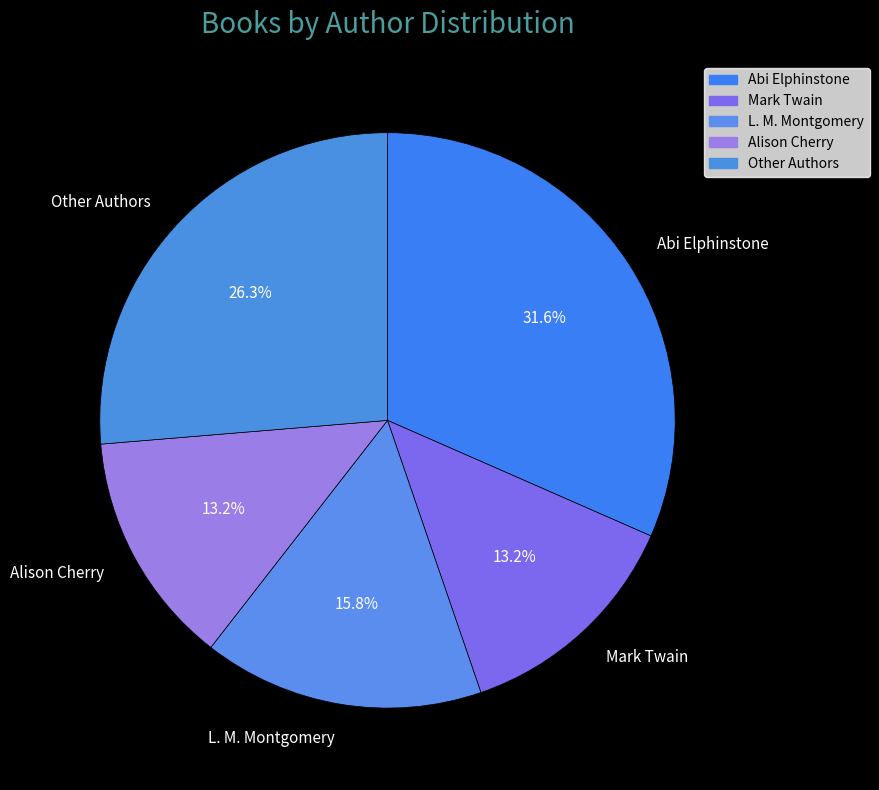

Is Other Authors the majority of the pie?

No